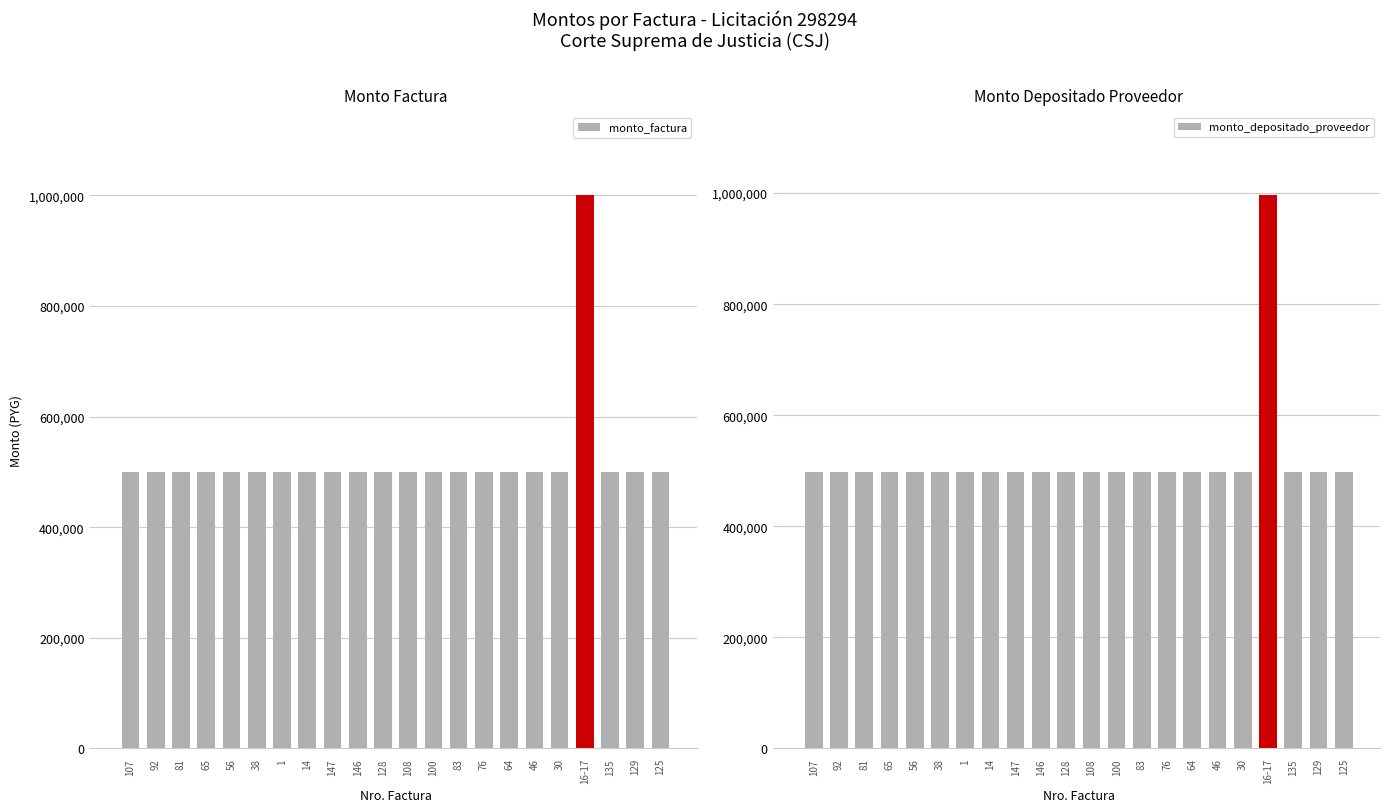

How many data points does each series have?

22